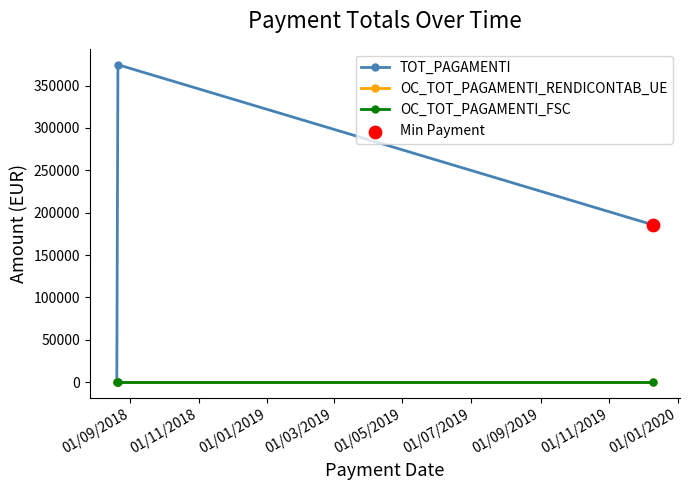

Is this an area chart (filled region under the line)?

No